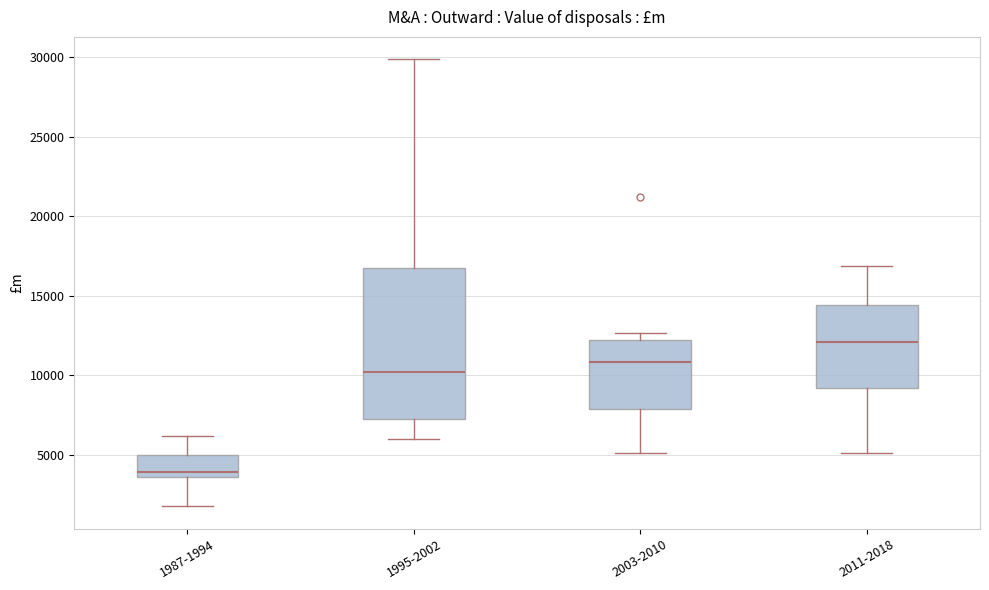

Which box is the tallest, from its lower edge to its upper edge?

1995-2002